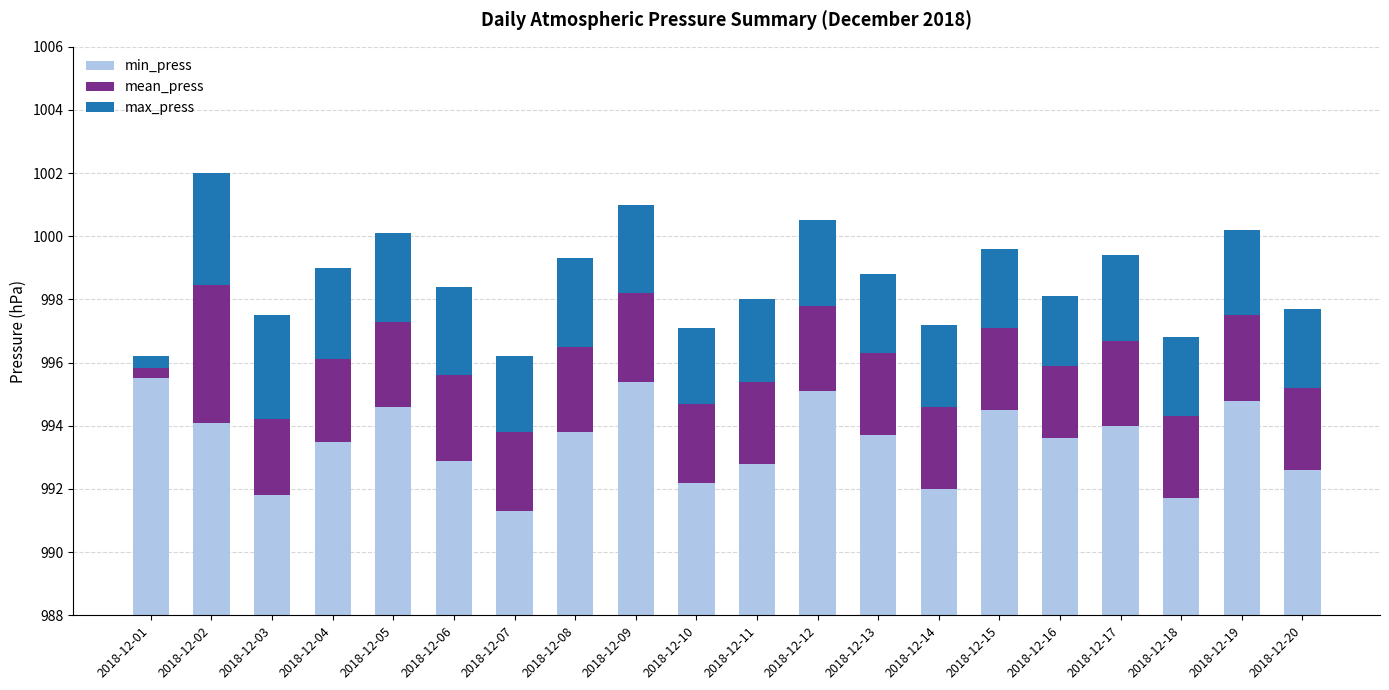

What is the sum of the mean_press values at 2018-12-02 and 2018-12-09?

7.2